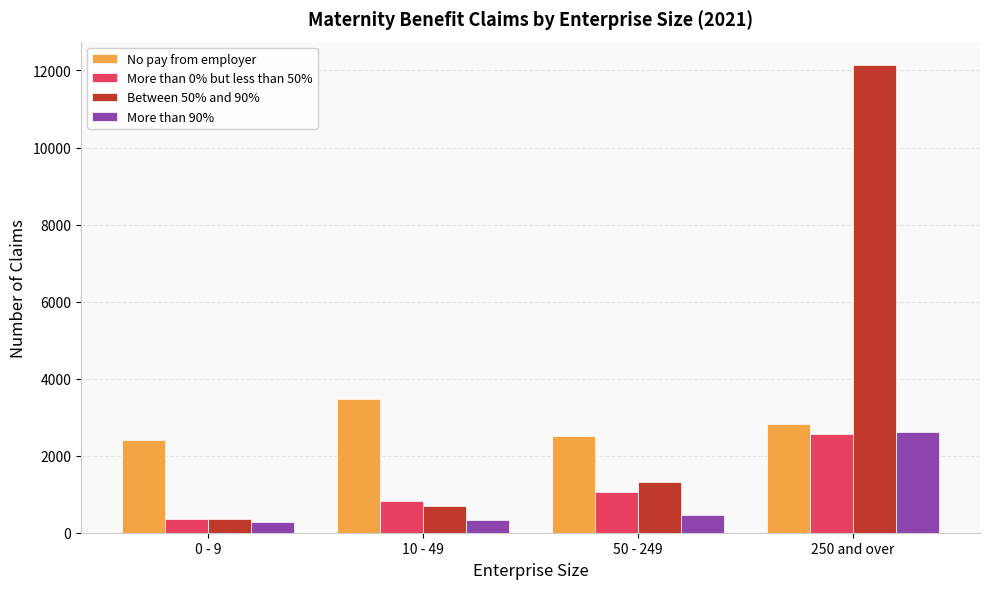

The value of More than 0% but less than 50% at 250 and over is 2553. True or false?

True